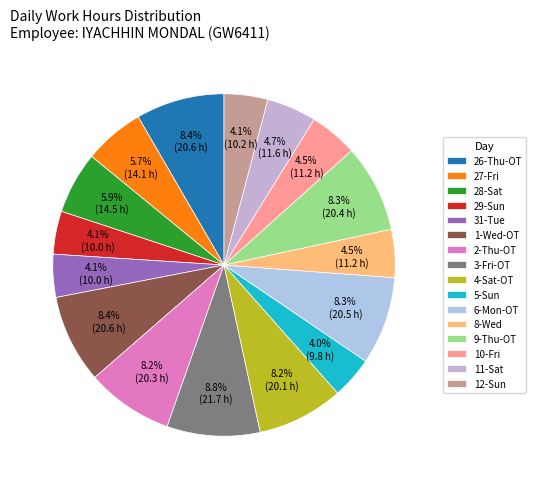

To the nearest percent, what percentage of the pie is 31-Tue?

4%